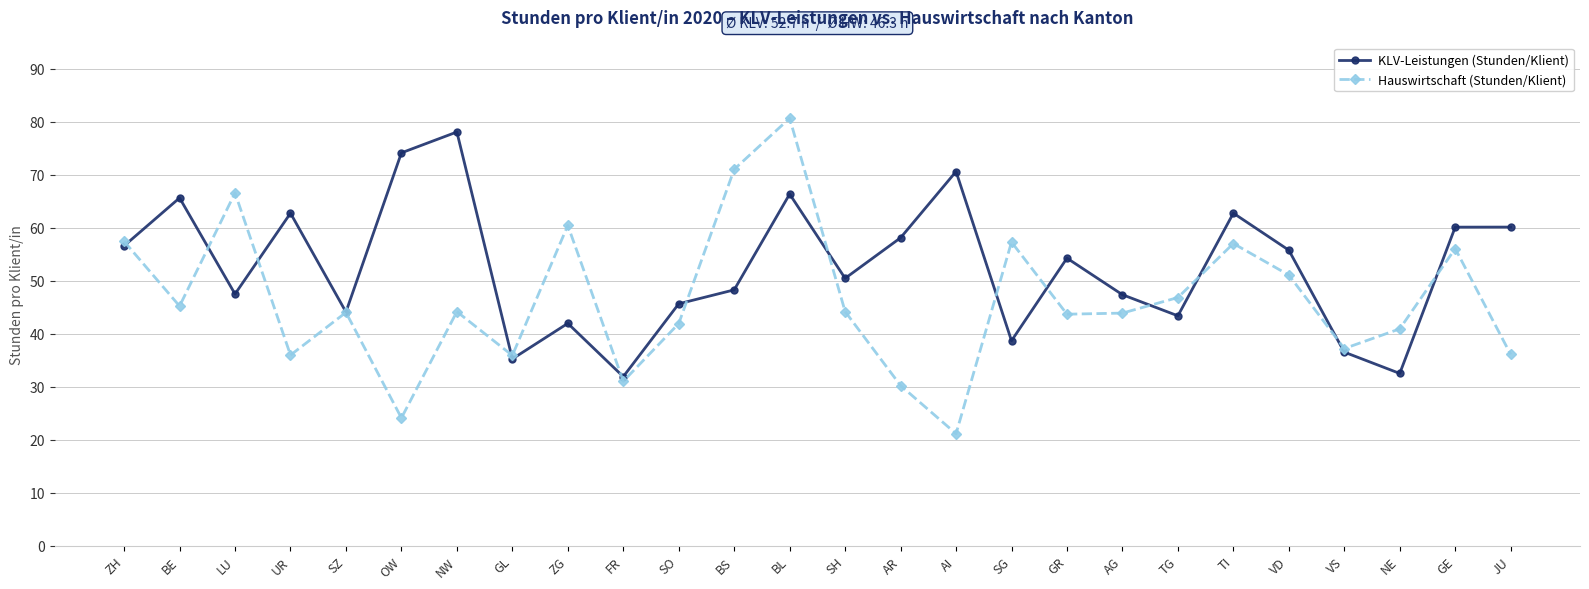

What are all the series names shown in the legend?

KLV-Leistungen (Stunden/Klient), Hauswirtschaft (Stunden/Klient)